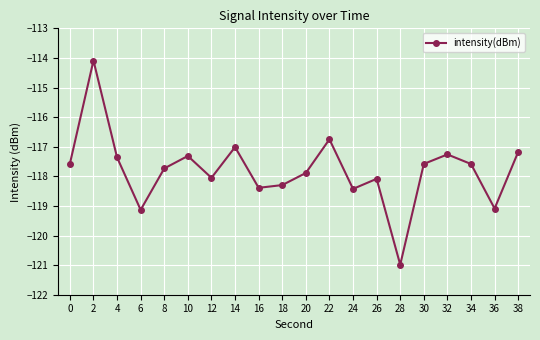

What is the difference between the values at 10 and 20?

0.6